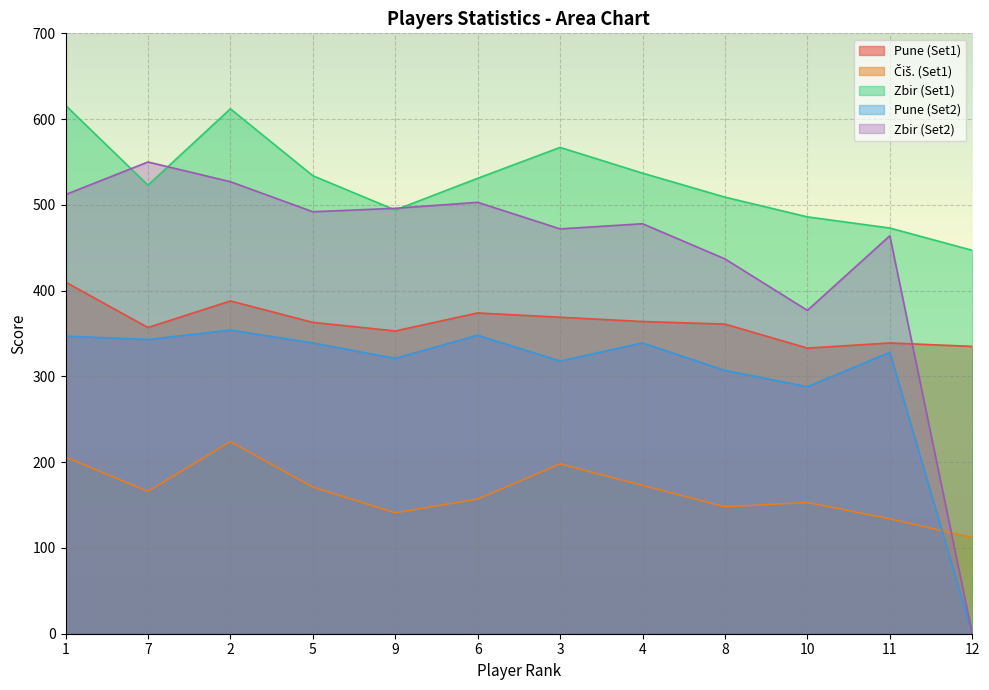

What are all the series names shown in the legend?

Pune (Set1), Čiš. (Set1), Zbir (Set1), Pune (Set2), Zbir (Set2)